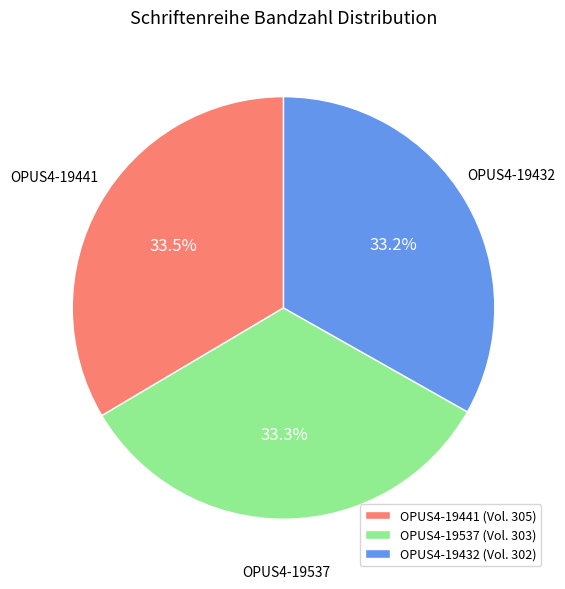

What is the ratio of the value at OPUS4-19441 to the value at OPUS4-19537?

1.0